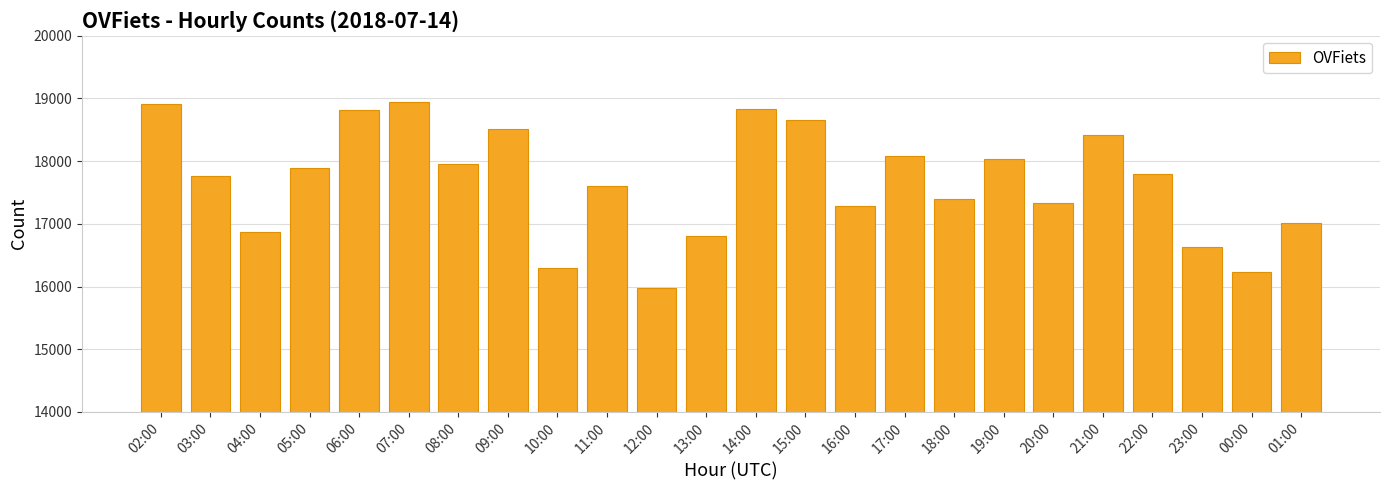

At which category does the chart reach its minimum across all series?

12:00